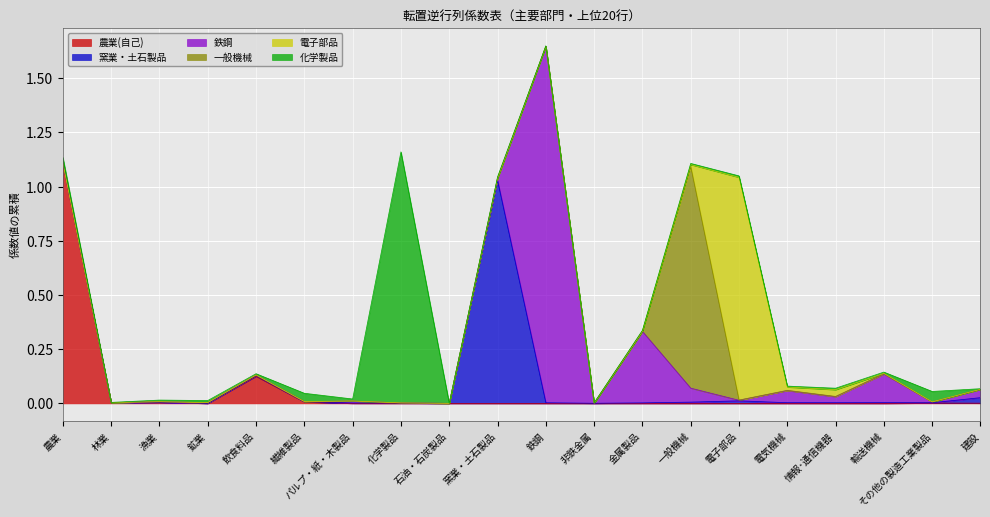

Is it true that 一般機械 equals 0.0 at パルプ・紙・木製品?

False